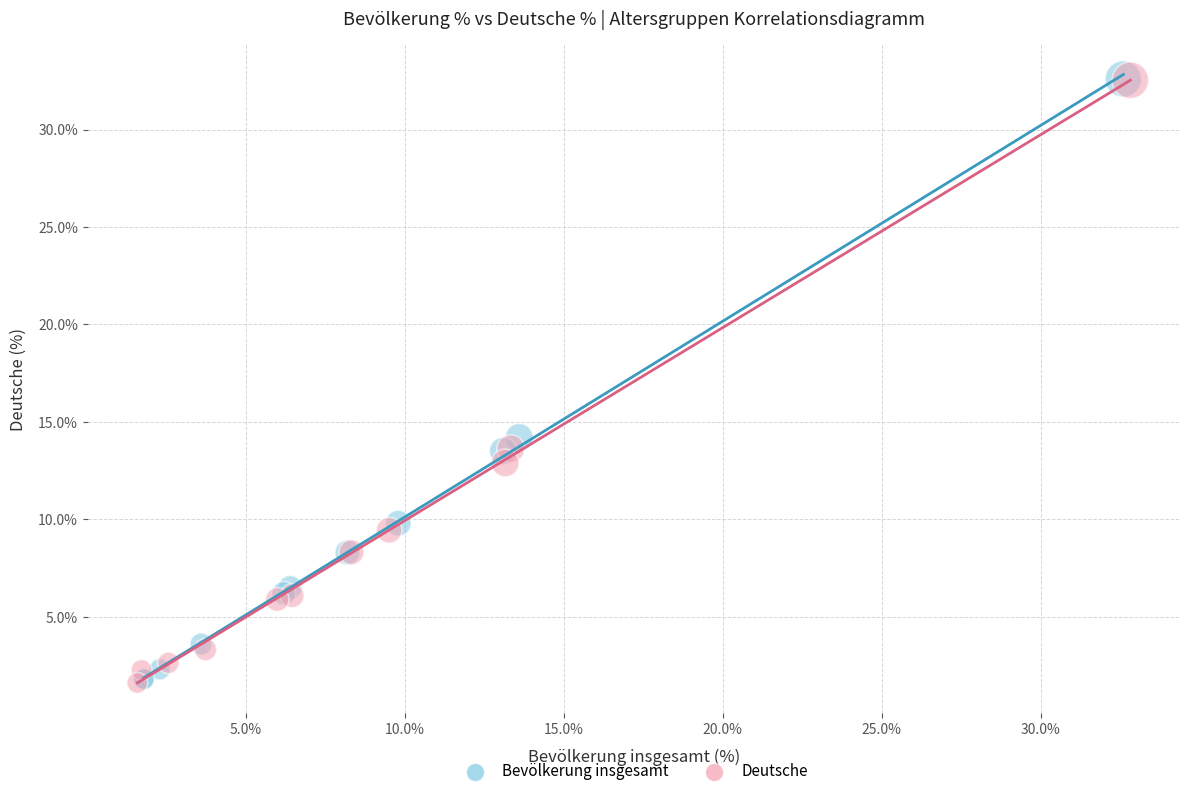

What are all the series names shown in the legend?

Bevölkerung insgesamt, Deutsche